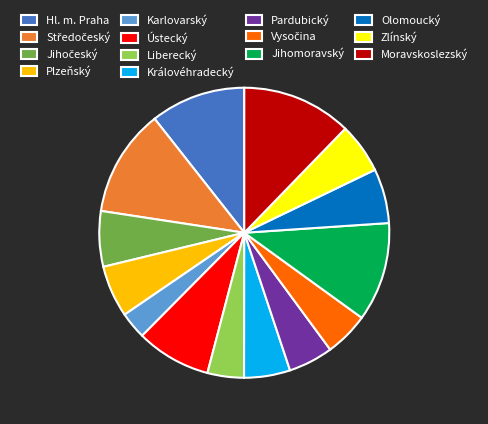

Which slice is the smallest?

Karlovarský